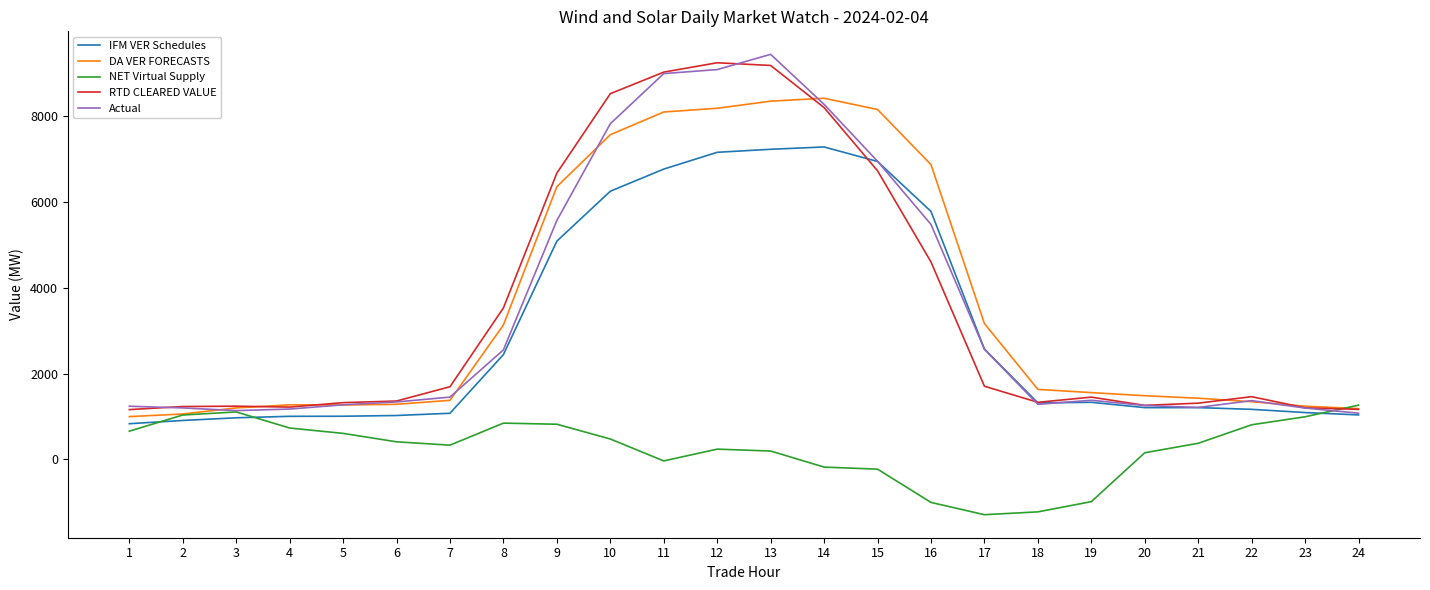

Which category has the highest value in the Actual series?

13